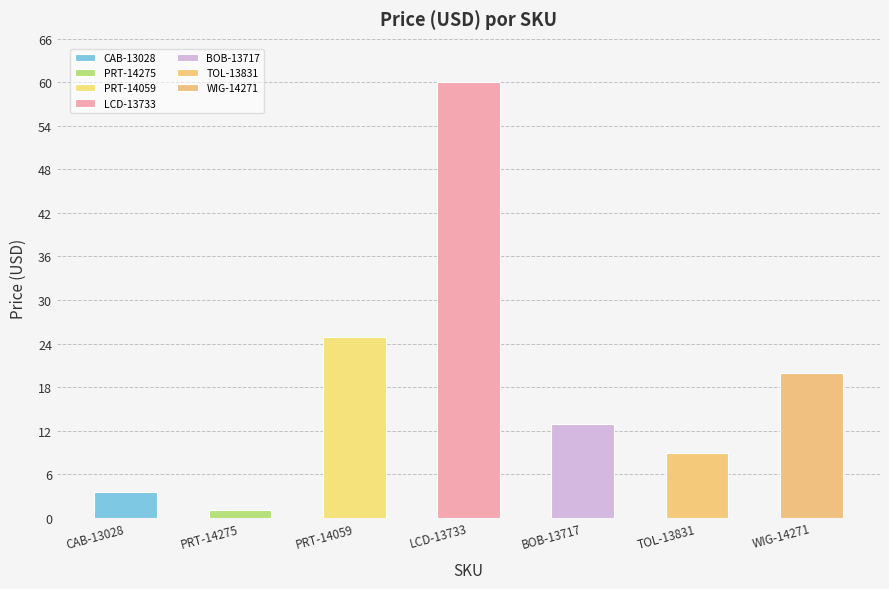

Which label corresponds to the largest value in the chart?

LCD-13733